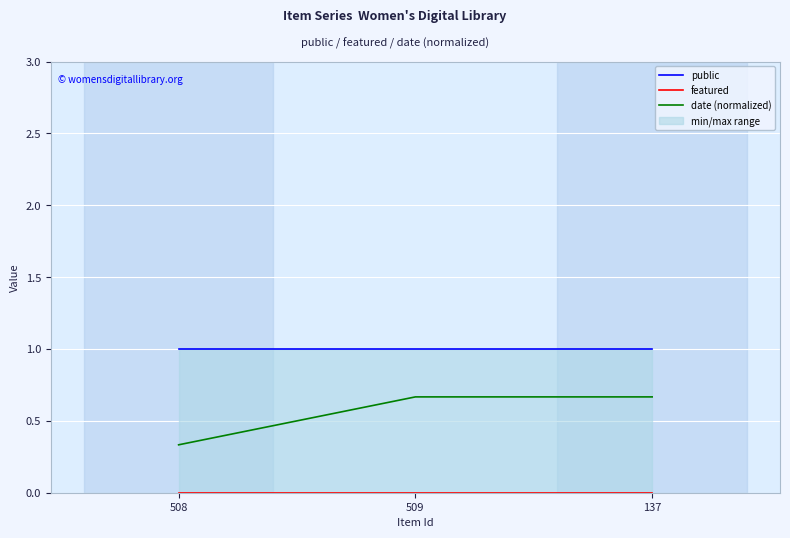

Reading left to right, transcribe all the data shown in this chart.

public: 1.0	1.0	1.0
featured: 0.0	0.0	0.0
date (normalized): 0.3	0.7	0.7